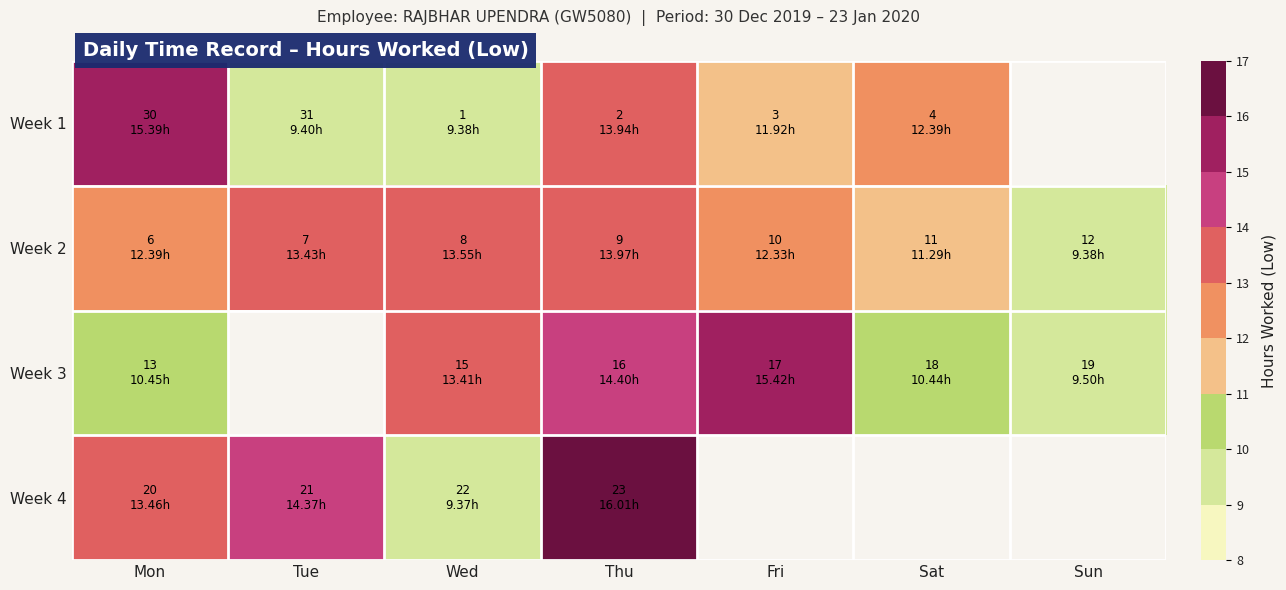

True or false: Week 2 has a value of 13.6 at Wed.

True